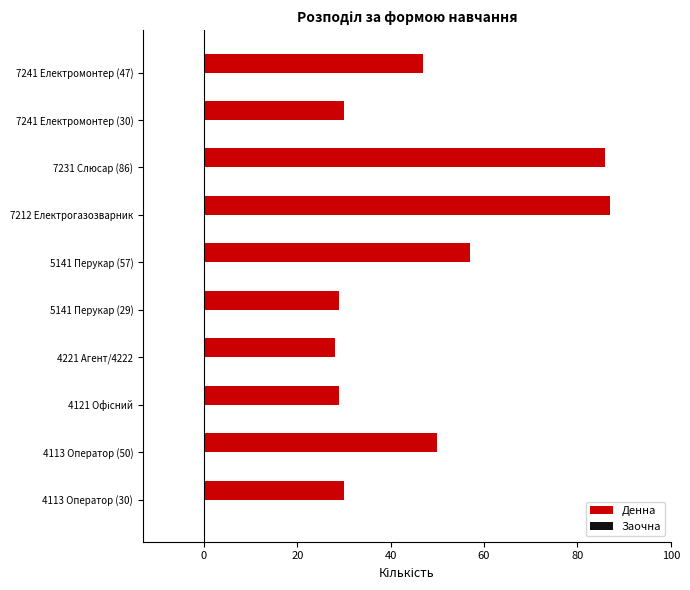

What is the maximum value shown in the chart?

87